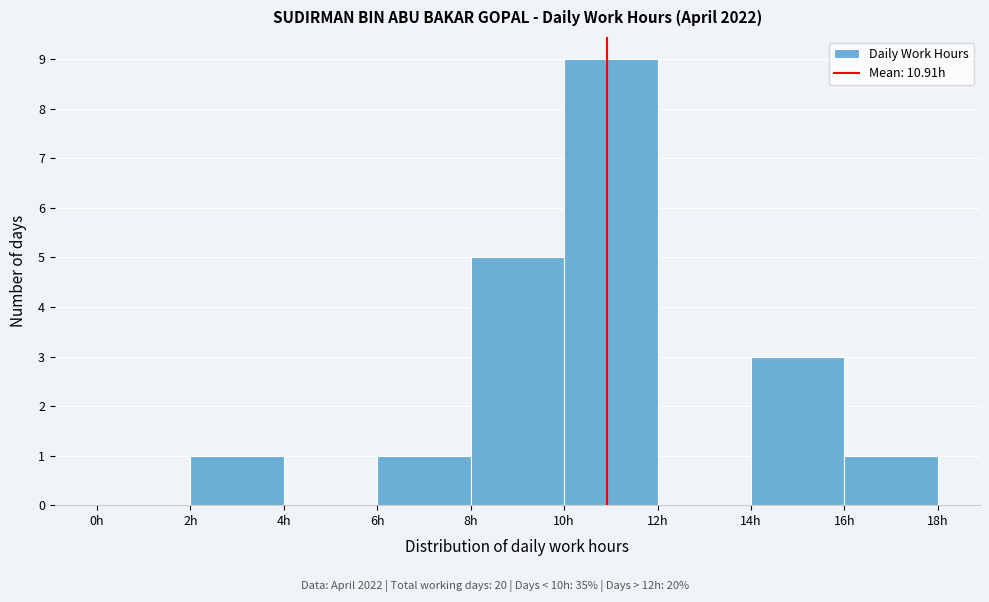

How tall is the bar that spans 6 to 8 on the x-axis? The values are not printed on the chart, so give them approximately, as read against the axis.

1